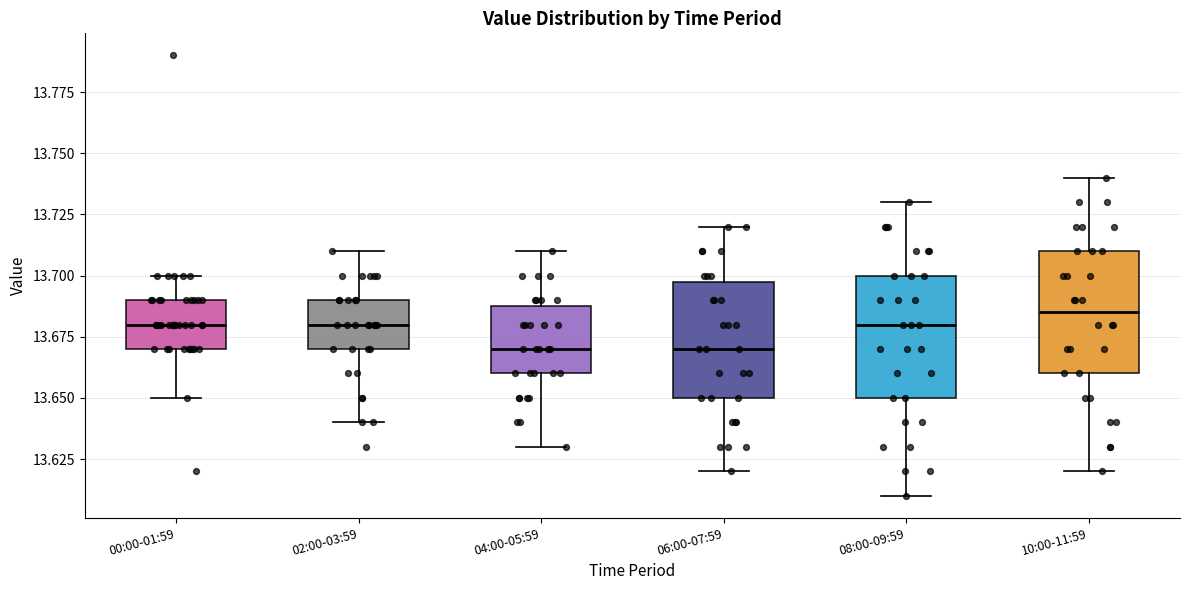

Where does the median line of the box for 02:00-03:59 sit on the y-axis? The values are not printed on the chart, so give them approximately, as read against the axis.

13.680